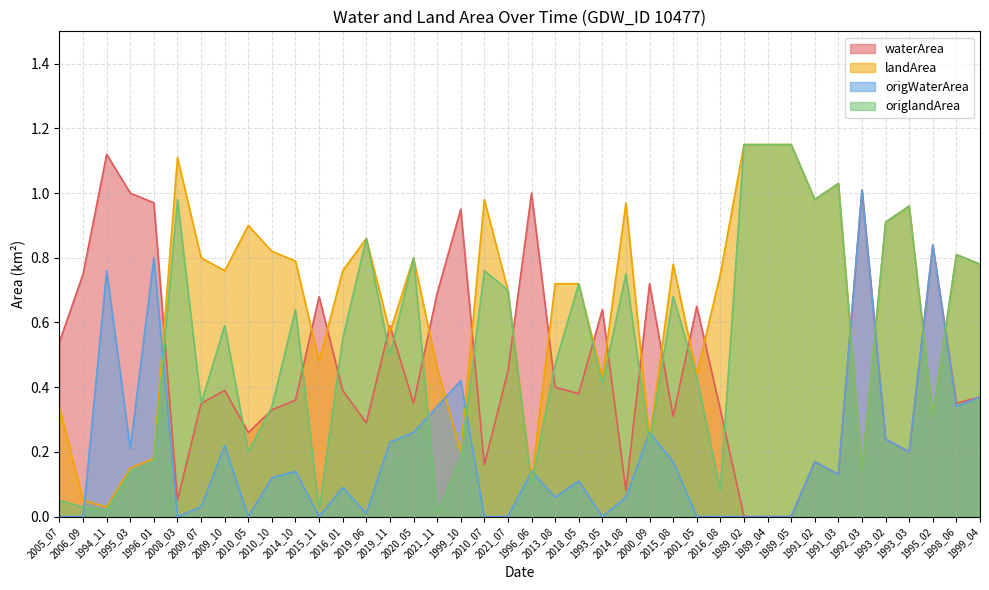

What is the sum of all waterArea values?

18.5